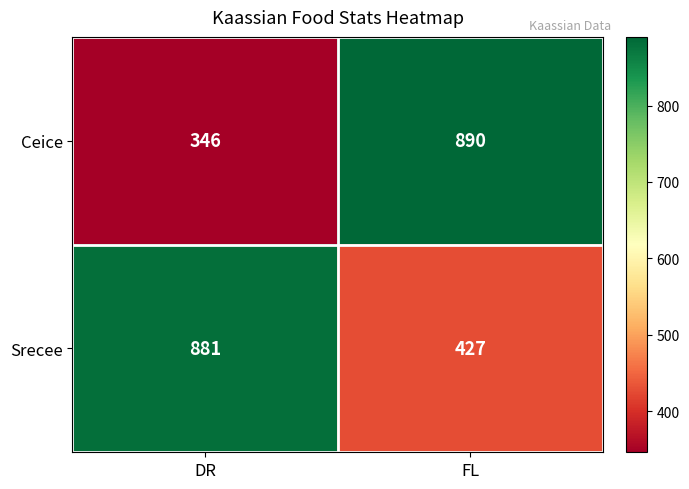

At how many categories does at least one series exceed 792?

2